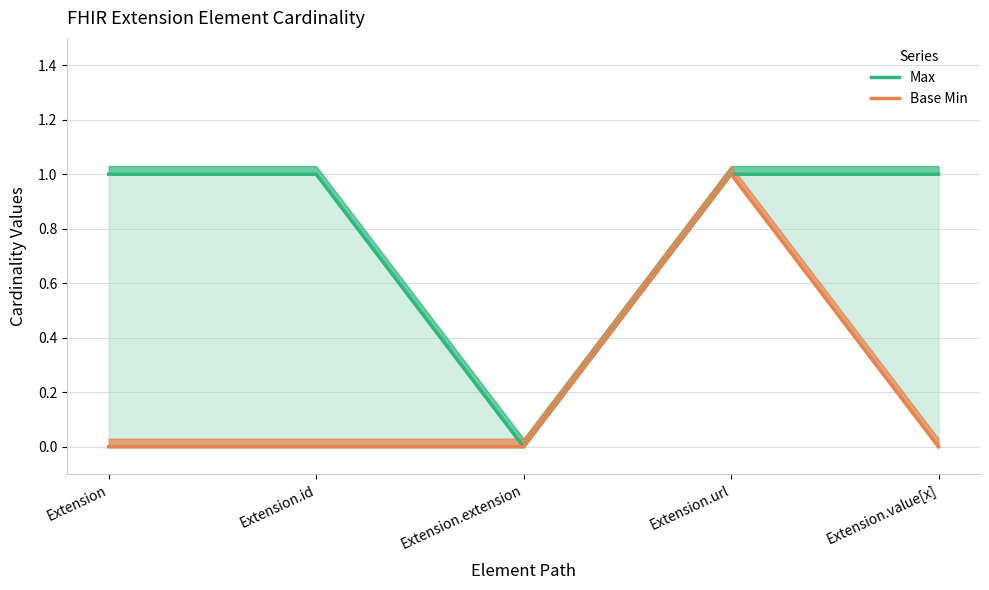

Where is the first local maximum for Base Min?

Extension.url